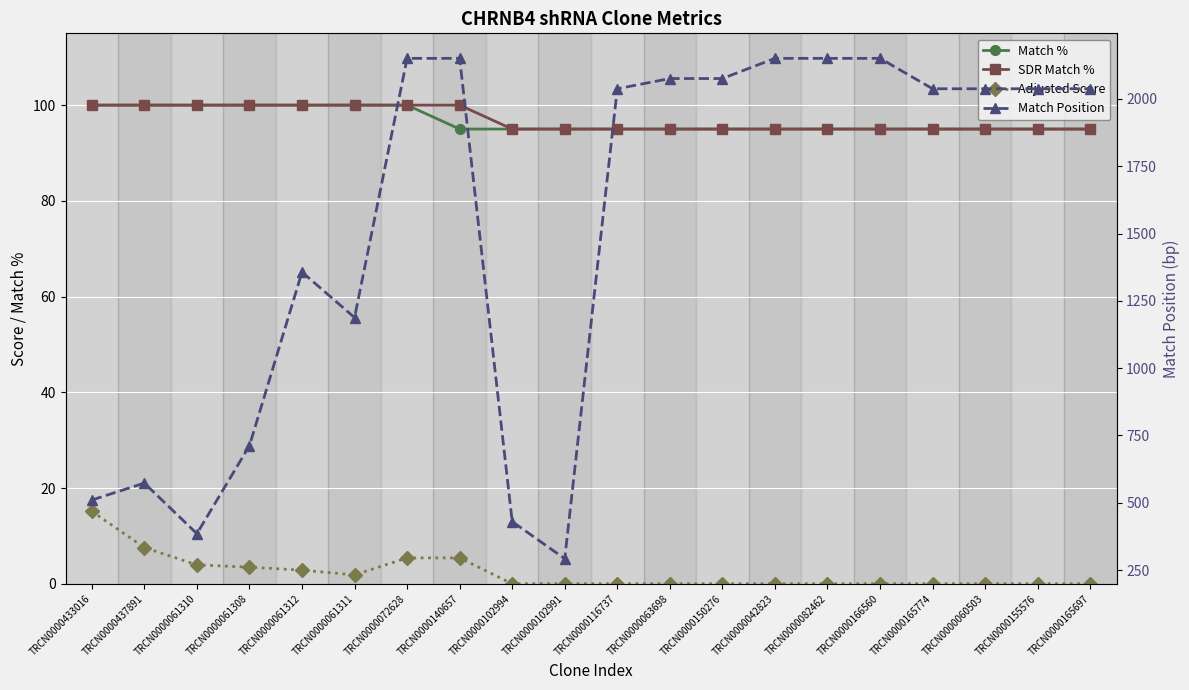

What are all the series names shown in the legend?

Match %, SDR Match %, Adjusted Score, Match Position